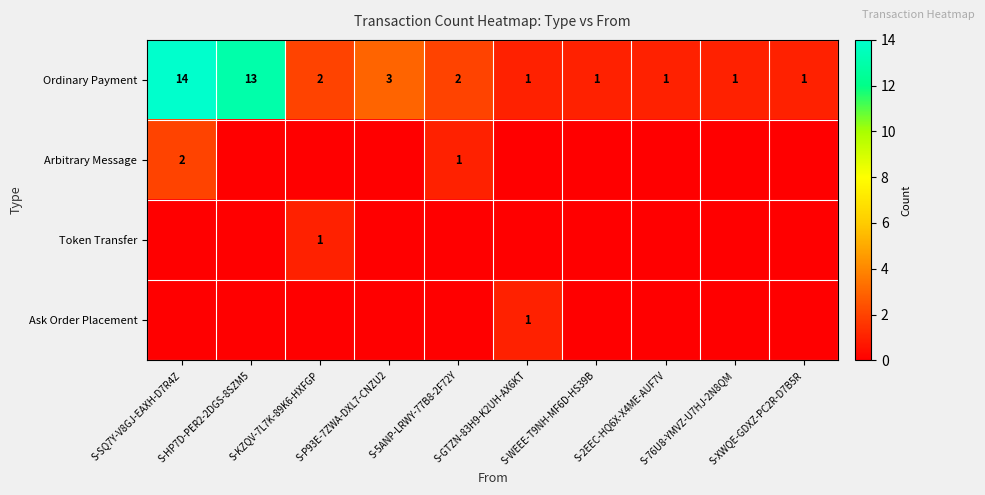

Where does the Ordinary Payment series first go above 2?

S-SQ7Y-V8GJ-EAXH-D7R4Z